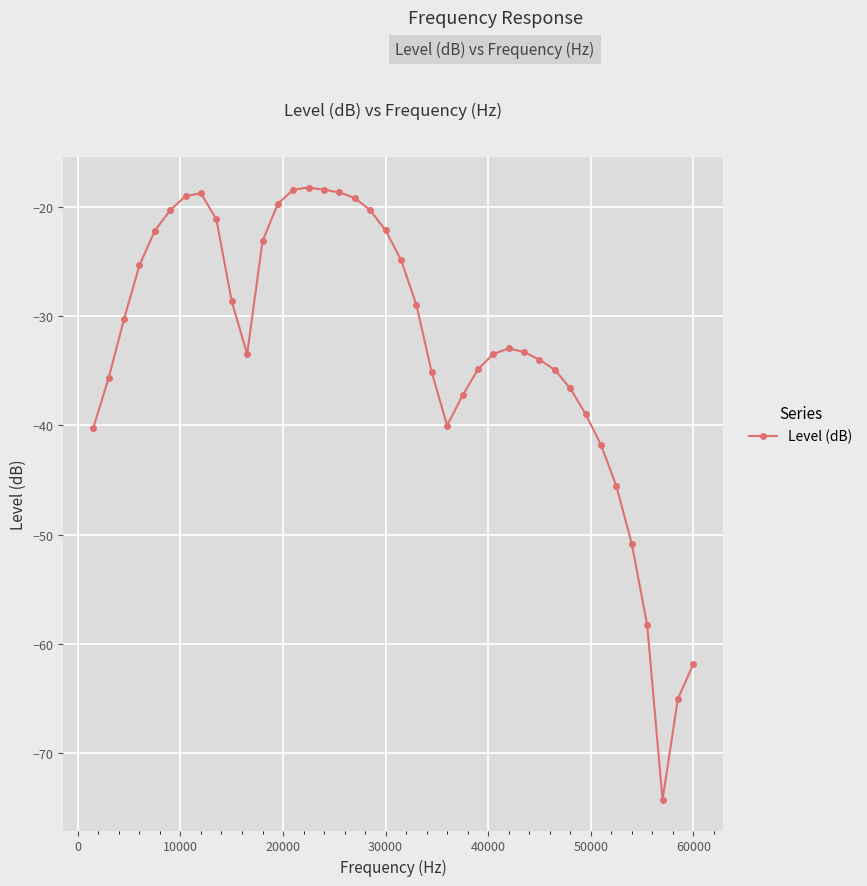

What is the value of the 34th point from the left?

-41.8